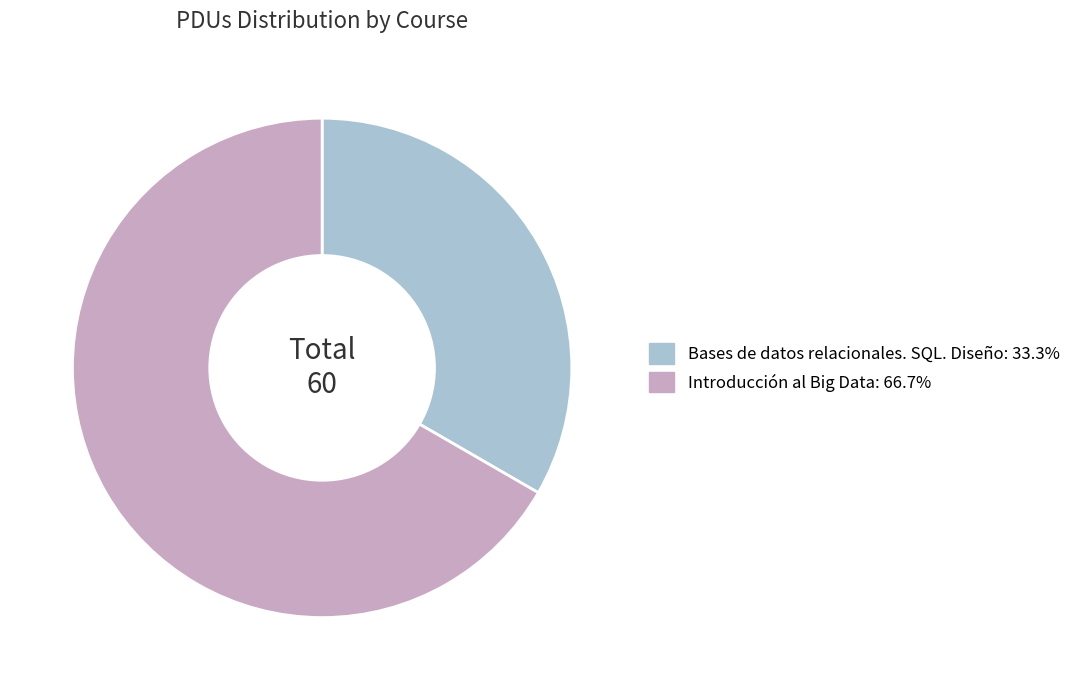

Does Bases de datos relacionales. SQL. Diseño represent more than half of the total?

No